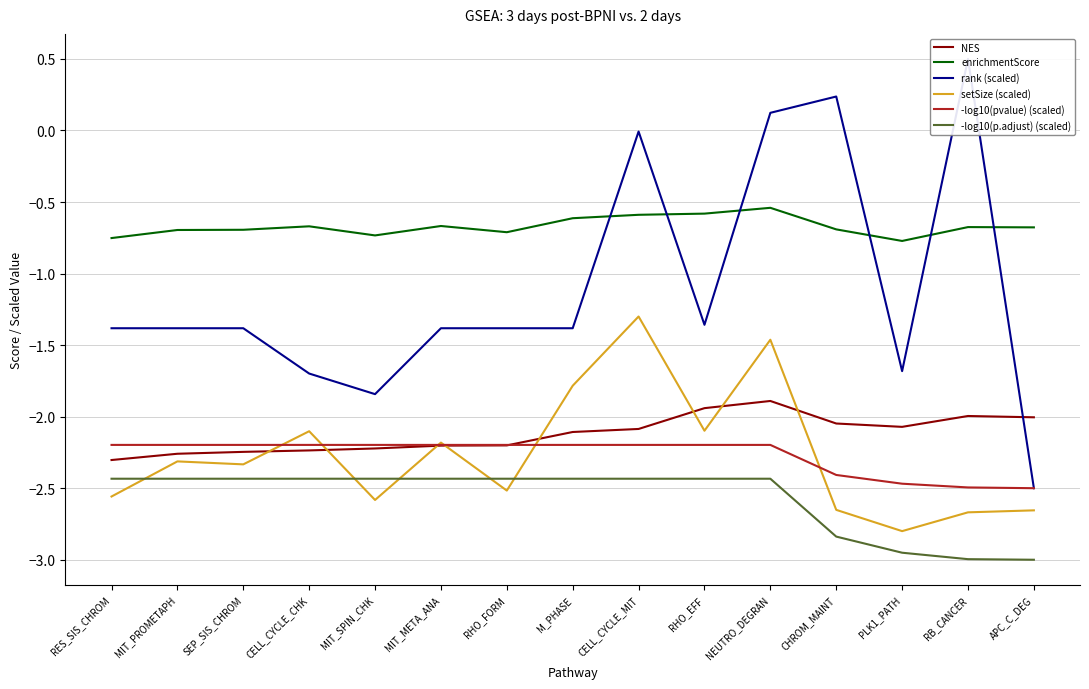

Rank the series at APC_C_DEG from highest to lowest value.

enrichmentScore, NES, rank (scaled), -log10(pvalue) (scaled), setSize (scaled), -log10(p.adjust) (scaled)